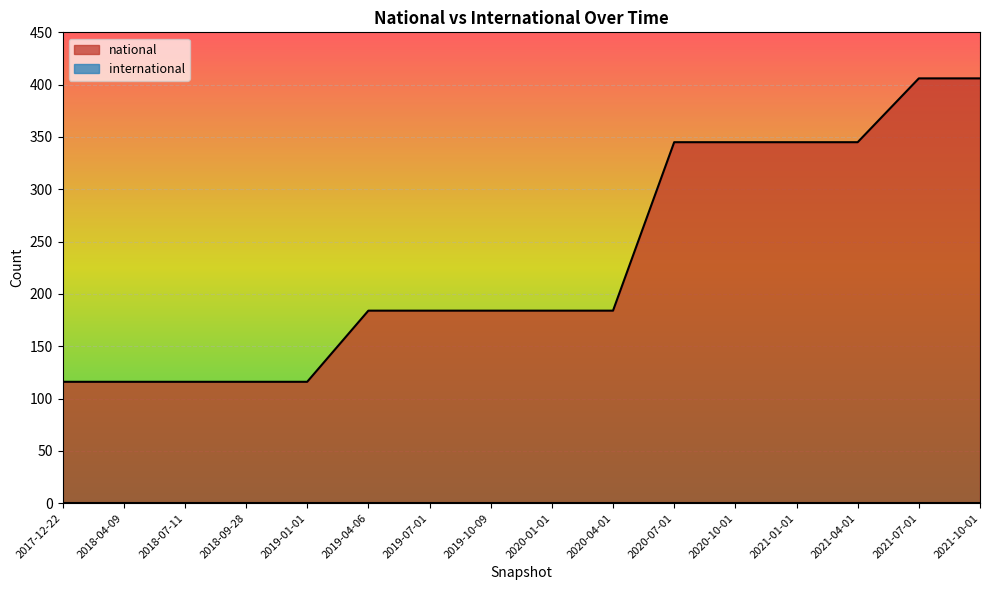

Which label corresponds to the largest value in the chart?

2021-07-01